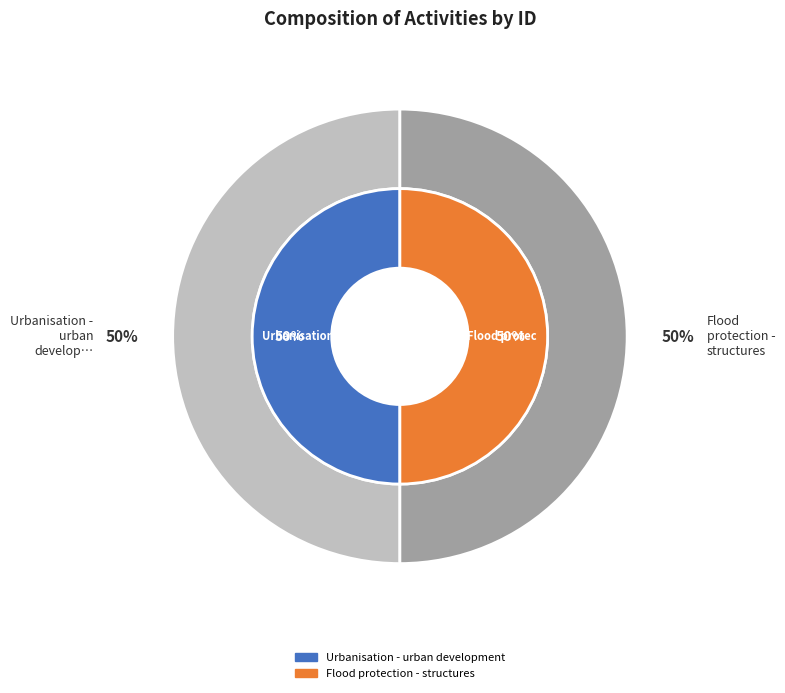

To the nearest percent, what portion does Flood protection - structures represent?

50%